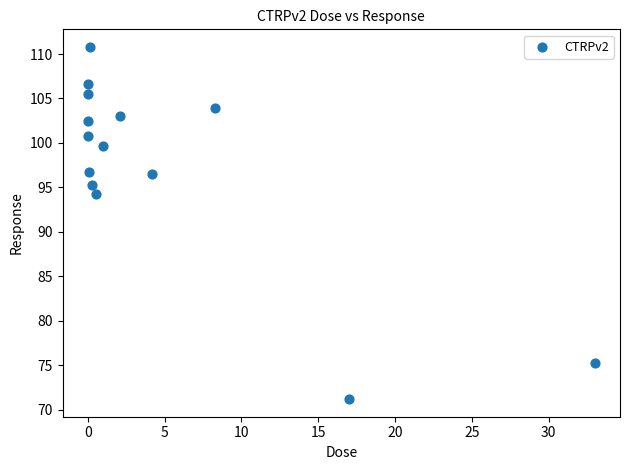

What is the range of Y values (max minus min)?

39.6